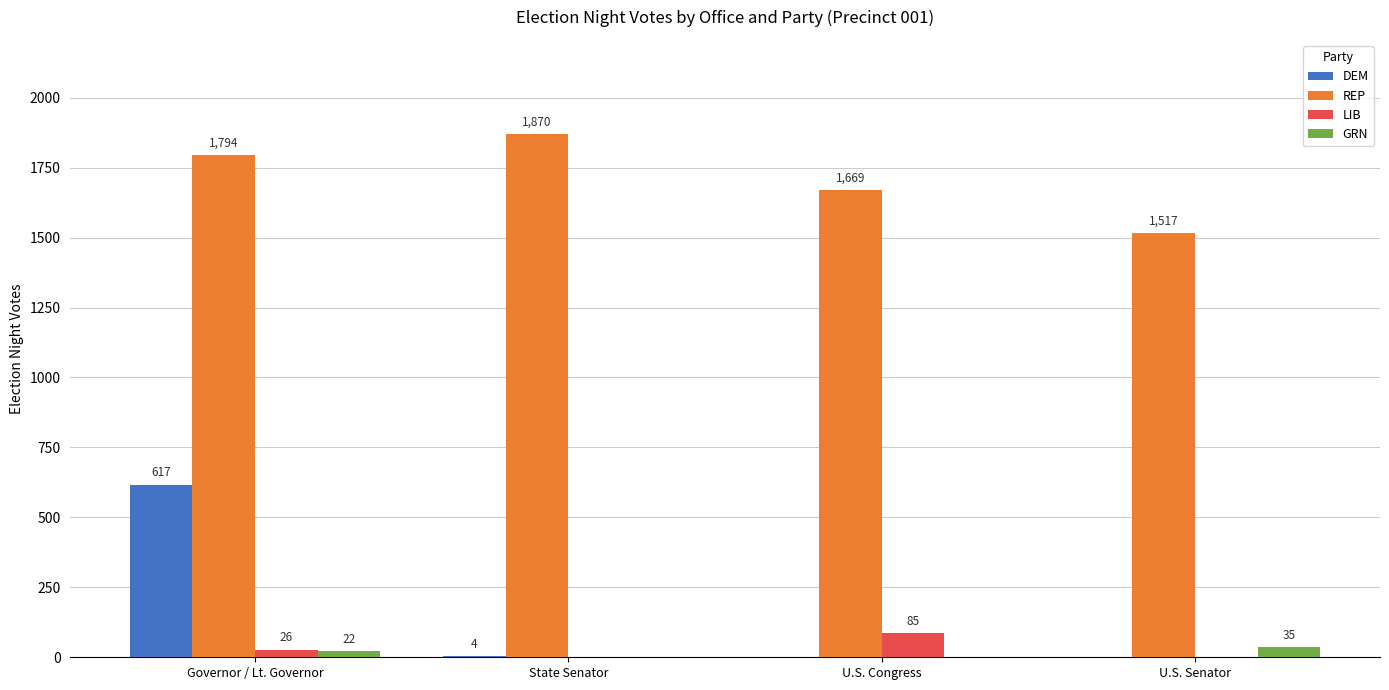

Which category has the highest value in the DEM series?

Governor / Lt. Governor